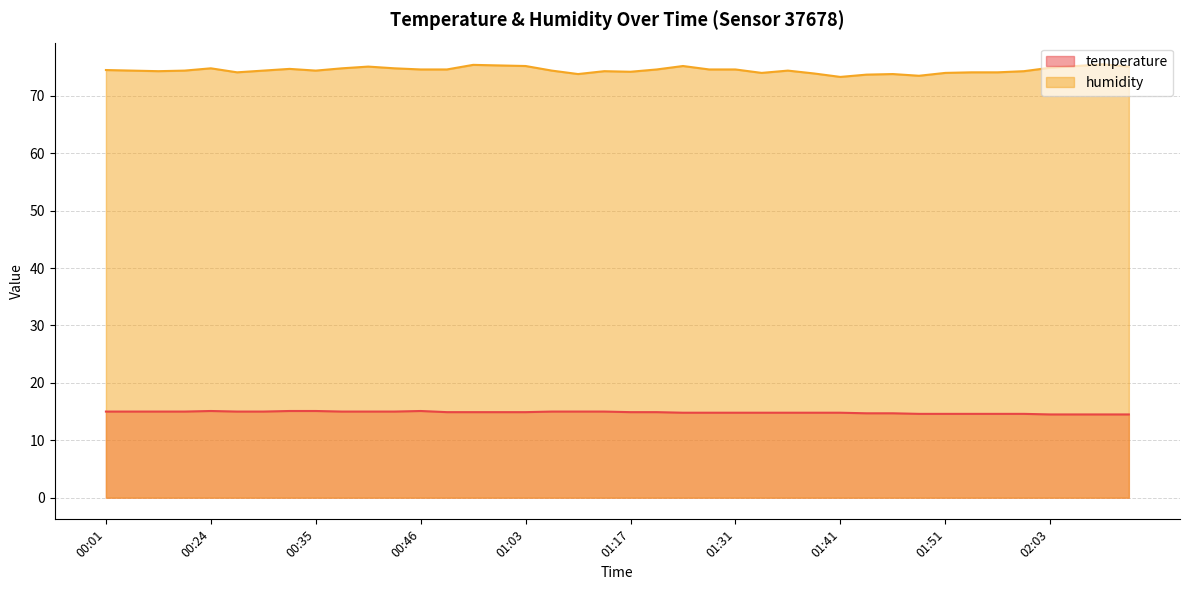

Which series has the largest total across all categories?

humidity